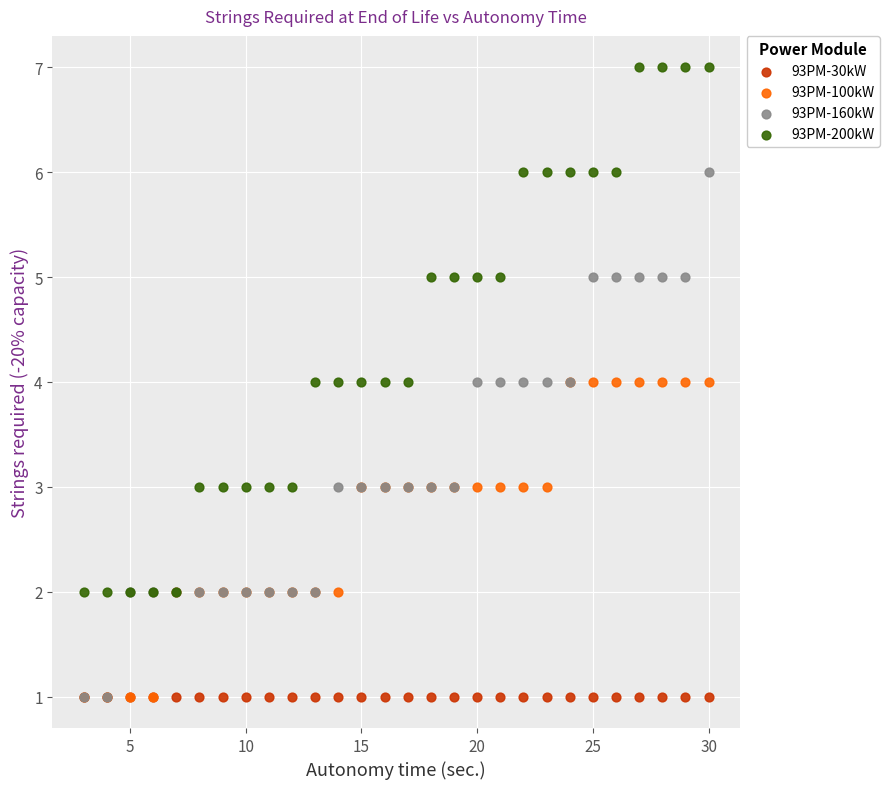

Which series contains the highest Y value?

93PM-200kW